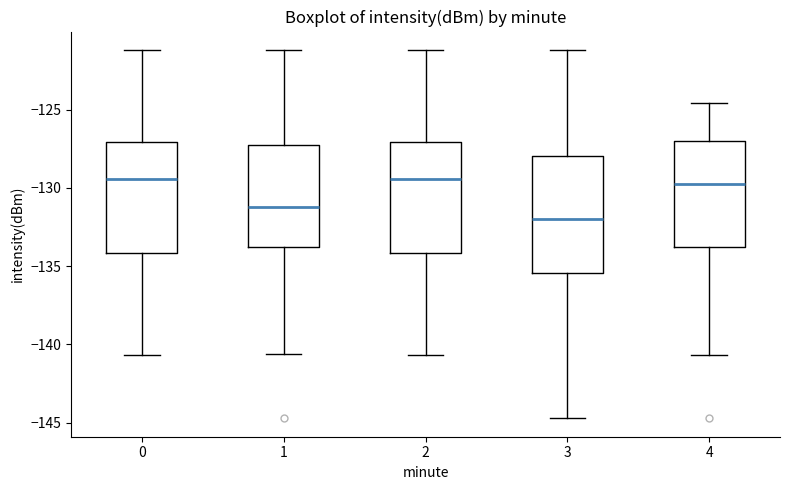

Where does the lower whisker of the box at x = 0 end on the y-axis? The values are not printed on the chart, so give them approximately, as read against the axis.

-140.5